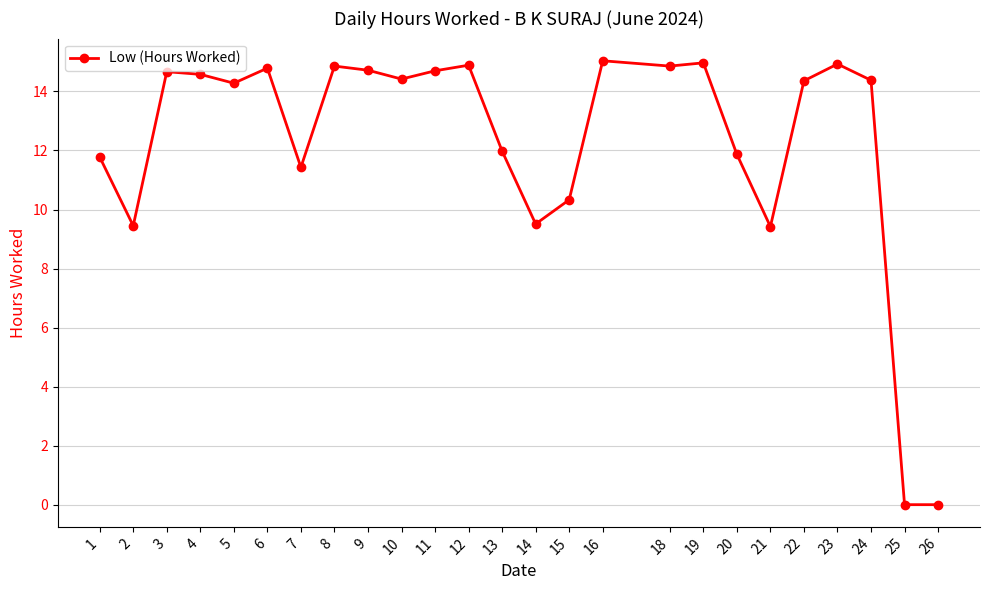

What is the approximate value at 3?

14.7